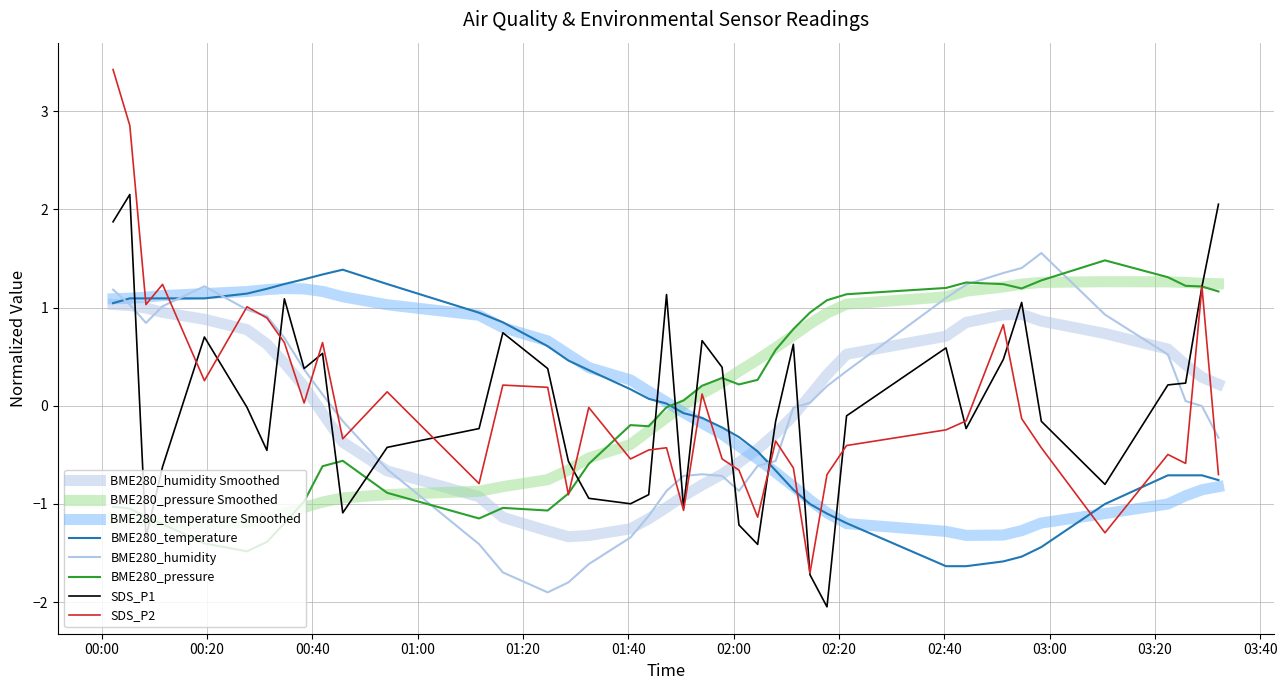

Does the chart display data point markers on the line(s)?

No